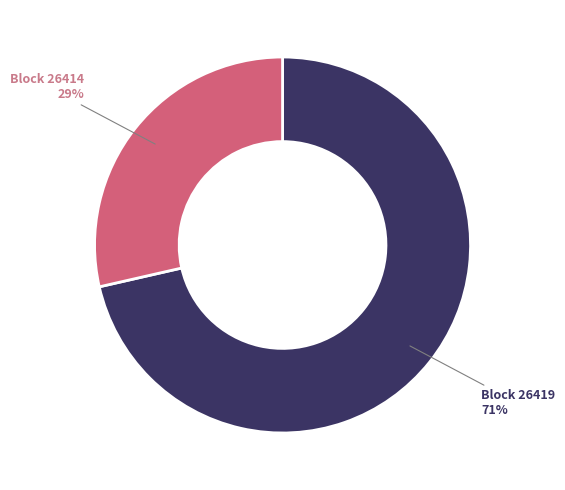

Is there any slice that represents more than half of the pie?

Yes